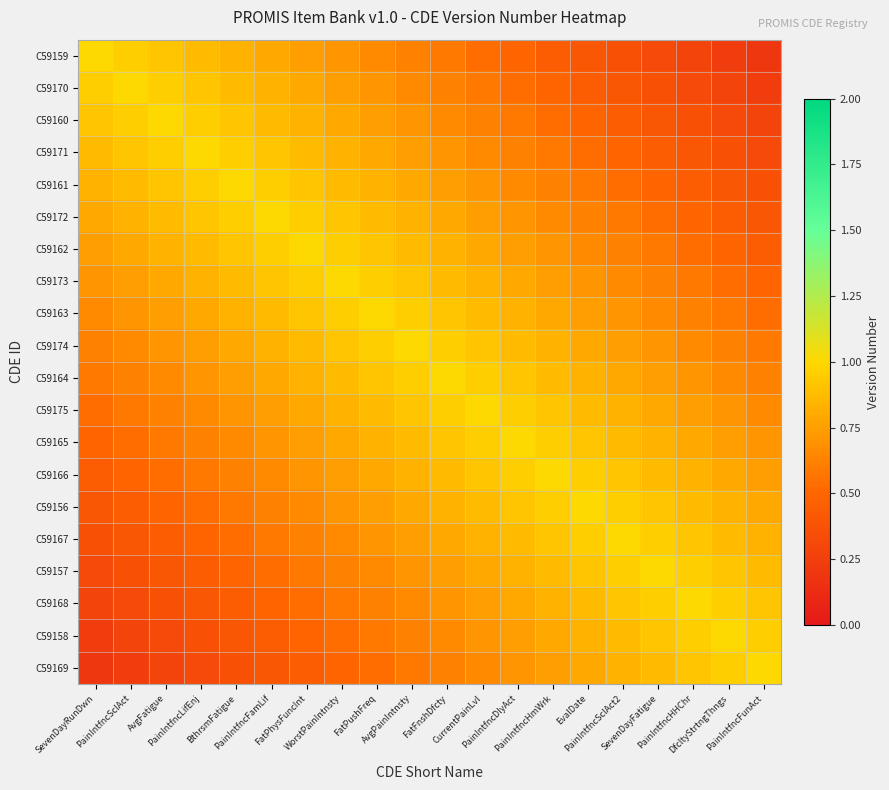

Reading left to right, extract all data points from this chart.

C59159: SevenDayRunDwn=1.0	PainIntfncSclAct=1.0	AvgFatigue=0.9	PainIntfncLifEnj=0.9	BthrsmFatigue=0.8	PainIntfncFamLif=0.8	FatPhysFuncInt=0.7	WorstPainIntnsty=0.7	FatPushFreq=0.7	AvgPainIntnsty=0.6	FatFnshDfcty=0.6	CurrentPainLvl=0.5	PainIntfncDlyAct=0.5	PainIntfncHmWrk=0.5	EvalDate=0.4	PainIntfncSclAct2=0.4	SevenDayFatigue=0.3	PainIntfncHHChr=0.3	DfcltyStrtngThngs=0.2	PainIntfncFunAct=0.2
C59170: SevenDayRunDwn=1.0	PainIntfncSclAct=1.0	AvgFatigue=1.0	PainIntfncLifEnj=0.9	BthrsmFatigue=0.9	PainIntfncFamLif=0.8	FatPhysFuncInt=0.8	WorstPainIntnsty=0.7	FatPushFreq=0.7	AvgPainIntnsty=0.7	FatFnshDfcty=0.6	CurrentPainLvl=0.6	PainIntfncDlyAct=0.5	PainIntfncHmWrk=0.5	EvalDate=0.5	PainIntfncSclAct2=0.4	SevenDayFatigue=0.4	PainIntfncHHChr=0.3	DfcltyStrtngThngs=0.3	PainIntfncFunAct=0.2
C59160: SevenDayRunDwn=0.9	PainIntfncSclAct=1.0	AvgFatigue=1.0	PainIntfncLifEnj=1.0	BthrsmFatigue=0.9	PainIntfncFamLif=0.9	FatPhysFuncInt=0.8	WorstPainIntnsty=0.8	FatPushFreq=0.7	AvgPainIntnsty=0.7	FatFnshDfcty=0.7	CurrentPainLvl=0.6	PainIntfncDlyAct=0.6	PainIntfncHmWrk=0.5	EvalDate=0.5	PainIntfncSclAct2=0.5	SevenDayFatigue=0.4	PainIntfncHHChr=0.4	DfcltyStrtngThngs=0.3	PainIntfncFunAct=0.3
C59171: SevenDayRunDwn=0.9	PainIntfncSclAct=0.9	AvgFatigue=1.0	PainIntfncLifEnj=1.0	BthrsmFatigue=1.0	PainIntfncFamLif=0.9	FatPhysFuncInt=0.9	WorstPainIntnsty=0.8	FatPushFreq=0.8	AvgPainIntnsty=0.7	FatFnshDfcty=0.7	CurrentPainLvl=0.7	PainIntfncDlyAct=0.6	PainIntfncHmWrk=0.6	EvalDate=0.5	PainIntfncSclAct2=0.5	SevenDayFatigue=0.5	PainIntfncHHChr=0.4	DfcltyStrtngThngs=0.4	PainIntfncFunAct=0.3
C59161: SevenDayRunDwn=0.8	PainIntfncSclAct=0.9	AvgFatigue=0.9	PainIntfncLifEnj=1.0	BthrsmFatigue=1.0	PainIntfncFamLif=1.0	FatPhysFuncInt=0.9	WorstPainIntnsty=0.9	FatPushFreq=0.8	AvgPainIntnsty=0.8	FatFnshDfcty=0.7	CurrentPainLvl=0.7	PainIntfncDlyAct=0.7	PainIntfncHmWrk=0.6	EvalDate=0.6	PainIntfncSclAct2=0.5	SevenDayFatigue=0.5	PainIntfncHHChr=0.5	DfcltyStrtngThngs=0.4	PainIntfncFunAct=0.4
C59172: SevenDayRunDwn=0.8	PainIntfncSclAct=0.8	AvgFatigue=0.9	PainIntfncLifEnj=0.9	BthrsmFatigue=1.0	PainIntfncFamLif=1.0	FatPhysFuncInt=1.0	WorstPainIntnsty=0.9	FatPushFreq=0.9	AvgPainIntnsty=0.8	FatFnshDfcty=0.8	CurrentPainLvl=0.7	PainIntfncDlyAct=0.7	PainIntfncHmWrk=0.7	EvalDate=0.6	PainIntfncSclAct2=0.6	SevenDayFatigue=0.5	PainIntfncHHChr=0.5	DfcltyStrtngThngs=0.5	PainIntfncFunAct=0.4
C59162: SevenDayRunDwn=0.7	PainIntfncSclAct=0.8	AvgFatigue=0.8	PainIntfncLifEnj=0.9	BthrsmFatigue=0.9	PainIntfncFamLif=1.0	FatPhysFuncInt=1.0	WorstPainIntnsty=1.0	FatPushFreq=0.9	AvgPainIntnsty=0.9	FatFnshDfcty=0.8	CurrentPainLvl=0.8	PainIntfncDlyAct=0.7	PainIntfncHmWrk=0.7	EvalDate=0.7	PainIntfncSclAct2=0.6	SevenDayFatigue=0.6	PainIntfncHHChr=0.5	DfcltyStrtngThngs=0.5	PainIntfncFunAct=0.5
C59173: SevenDayRunDwn=0.7	PainIntfncSclAct=0.7	AvgFatigue=0.8	PainIntfncLifEnj=0.8	BthrsmFatigue=0.9	PainIntfncFamLif=0.9	FatPhysFuncInt=1.0	WorstPainIntnsty=1.0	FatPushFreq=1.0	AvgPainIntnsty=0.9	FatFnshDfcty=0.9	CurrentPainLvl=0.8	PainIntfncDlyAct=0.8	PainIntfncHmWrk=0.7	EvalDate=0.7	PainIntfncSclAct2=0.7	SevenDayFatigue=0.6	PainIntfncHHChr=0.6	DfcltyStrtngThngs=0.5	PainIntfncFunAct=0.5
C59163: SevenDayRunDwn=0.7	PainIntfncSclAct=0.7	AvgFatigue=0.7	PainIntfncLifEnj=0.8	BthrsmFatigue=0.8	PainIntfncFamLif=0.9	FatPhysFuncInt=0.9	WorstPainIntnsty=1.0	FatPushFreq=1.0	AvgPainIntnsty=1.0	FatFnshDfcty=0.9	CurrentPainLvl=0.9	PainIntfncDlyAct=0.8	PainIntfncHmWrk=0.8	EvalDate=0.7	PainIntfncSclAct2=0.7	SevenDayFatigue=0.7	PainIntfncHHChr=0.6	DfcltyStrtngThngs=0.6	PainIntfncFunAct=0.5
C59174: SevenDayRunDwn=0.6	PainIntfncSclAct=0.7	AvgFatigue=0.7	PainIntfncLifEnj=0.7	BthrsmFatigue=0.8	PainIntfncFamLif=0.8	FatPhysFuncInt=0.9	WorstPainIntnsty=0.9	FatPushFreq=1.0	AvgPainIntnsty=1.0	FatFnshDfcty=1.0	CurrentPainLvl=0.9	PainIntfncDlyAct=0.9	PainIntfncHmWrk=0.8	EvalDate=0.8	PainIntfncSclAct2=0.7	SevenDayFatigue=0.7	PainIntfncHHChr=0.7	DfcltyStrtngThngs=0.6	PainIntfncFunAct=0.6
C59164: SevenDayRunDwn=0.6	PainIntfncSclAct=0.6	AvgFatigue=0.7	PainIntfncLifEnj=0.7	BthrsmFatigue=0.7	PainIntfncFamLif=0.8	FatPhysFuncInt=0.8	WorstPainIntnsty=0.9	FatPushFreq=0.9	AvgPainIntnsty=1.0	FatFnshDfcty=1.0	CurrentPainLvl=1.0	PainIntfncDlyAct=0.9	PainIntfncHmWrk=0.9	EvalDate=0.8	PainIntfncSclAct2=0.8	SevenDayFatigue=0.7	PainIntfncHHChr=0.7	DfcltyStrtngThngs=0.7	PainIntfncFunAct=0.6
C59175: SevenDayRunDwn=0.5	PainIntfncSclAct=0.6	AvgFatigue=0.6	PainIntfncLifEnj=0.7	BthrsmFatigue=0.7	PainIntfncFamLif=0.7	FatPhysFuncInt=0.8	WorstPainIntnsty=0.8	FatPushFreq=0.9	AvgPainIntnsty=0.9	FatFnshDfcty=1.0	CurrentPainLvl=1.0	PainIntfncDlyAct=1.0	PainIntfncHmWrk=0.9	EvalDate=0.9	PainIntfncSclAct2=0.8	SevenDayFatigue=0.8	PainIntfncHHChr=0.7	DfcltyStrtngThngs=0.7	PainIntfncFunAct=0.7
C59165: SevenDayRunDwn=0.5	PainIntfncSclAct=0.5	AvgFatigue=0.6	PainIntfncLifEnj=0.6	BthrsmFatigue=0.7	PainIntfncFamLif=0.7	FatPhysFuncInt=0.7	WorstPainIntnsty=0.8	FatPushFreq=0.8	AvgPainIntnsty=0.9	FatFnshDfcty=0.9	CurrentPainLvl=1.0	PainIntfncDlyAct=1.0	PainIntfncHmWrk=1.0	EvalDate=0.9	PainIntfncSclAct2=0.9	SevenDayFatigue=0.8	PainIntfncHHChr=0.8	DfcltyStrtngThngs=0.7	PainIntfncFunAct=0.7
C59166: SevenDayRunDwn=0.5	PainIntfncSclAct=0.5	AvgFatigue=0.5	PainIntfncLifEnj=0.6	BthrsmFatigue=0.6	PainIntfncFamLif=0.7	FatPhysFuncInt=0.7	WorstPainIntnsty=0.7	FatPushFreq=0.8	AvgPainIntnsty=0.8	FatFnshDfcty=0.9	CurrentPainLvl=0.9	PainIntfncDlyAct=1.0	PainIntfncHmWrk=1.0	EvalDate=1.0	PainIntfncSclAct2=0.9	SevenDayFatigue=0.9	PainIntfncHHChr=0.8	DfcltyStrtngThngs=0.8	PainIntfncFunAct=0.7
C59156: SevenDayRunDwn=0.4	PainIntfncSclAct=0.5	AvgFatigue=0.5	PainIntfncLifEnj=0.5	BthrsmFatigue=0.6	PainIntfncFamLif=0.6	FatPhysFuncInt=0.7	WorstPainIntnsty=0.7	FatPushFreq=0.7	AvgPainIntnsty=0.8	FatFnshDfcty=0.8	CurrentPainLvl=0.9	PainIntfncDlyAct=0.9	PainIntfncHmWrk=1.0	EvalDate=1.0	PainIntfncSclAct2=1.0	SevenDayFatigue=0.9	PainIntfncHHChr=0.9	DfcltyStrtngThngs=0.8	PainIntfncFunAct=0.8
C59167: SevenDayRunDwn=0.4	PainIntfncSclAct=0.4	AvgFatigue=0.5	PainIntfncLifEnj=0.5	BthrsmFatigue=0.5	PainIntfncFamLif=0.6	FatPhysFuncInt=0.6	WorstPainIntnsty=0.7	FatPushFreq=0.7	AvgPainIntnsty=0.7	FatFnshDfcty=0.8	CurrentPainLvl=0.8	PainIntfncDlyAct=0.9	PainIntfncHmWrk=0.9	EvalDate=1.0	PainIntfncSclAct2=1.0	SevenDayFatigue=1.0	PainIntfncHHChr=0.9	DfcltyStrtngThngs=0.9	PainIntfncFunAct=0.8
C59157: SevenDayRunDwn=0.3	PainIntfncSclAct=0.4	AvgFatigue=0.4	PainIntfncLifEnj=0.5	BthrsmFatigue=0.5	PainIntfncFamLif=0.5	FatPhysFuncInt=0.6	WorstPainIntnsty=0.6	FatPushFreq=0.7	AvgPainIntnsty=0.7	FatFnshDfcty=0.7	CurrentPainLvl=0.8	PainIntfncDlyAct=0.8	PainIntfncHmWrk=0.9	EvalDate=0.9	PainIntfncSclAct2=1.0	SevenDayFatigue=1.0	PainIntfncHHChr=1.0	DfcltyStrtngThngs=0.9	PainIntfncFunAct=0.9
C59168: SevenDayRunDwn=0.3	PainIntfncSclAct=0.3	AvgFatigue=0.4	PainIntfncLifEnj=0.4	BthrsmFatigue=0.5	PainIntfncFamLif=0.5	FatPhysFuncInt=0.5	WorstPainIntnsty=0.6	FatPushFreq=0.6	AvgPainIntnsty=0.7	FatFnshDfcty=0.7	CurrentPainLvl=0.7	PainIntfncDlyAct=0.8	PainIntfncHmWrk=0.8	EvalDate=0.9	PainIntfncSclAct2=0.9	SevenDayFatigue=1.0	PainIntfncHHChr=1.0	DfcltyStrtngThngs=1.0	PainIntfncFunAct=0.9
C59158: SevenDayRunDwn=0.2	PainIntfncSclAct=0.3	AvgFatigue=0.3	PainIntfncLifEnj=0.4	BthrsmFatigue=0.4	PainIntfncFamLif=0.5	FatPhysFuncInt=0.5	WorstPainIntnsty=0.5	FatPushFreq=0.6	AvgPainIntnsty=0.6	FatFnshDfcty=0.7	CurrentPainLvl=0.7	PainIntfncDlyAct=0.7	PainIntfncHmWrk=0.8	EvalDate=0.8	PainIntfncSclAct2=0.9	SevenDayFatigue=0.9	PainIntfncHHChr=1.0	DfcltyStrtngThngs=1.0	PainIntfncFunAct=1.0
C59169: SevenDayRunDwn=0.2	PainIntfncSclAct=0.2	AvgFatigue=0.3	PainIntfncLifEnj=0.3	BthrsmFatigue=0.4	PainIntfncFamLif=0.4	FatPhysFuncInt=0.5	WorstPainIntnsty=0.5	FatPushFreq=0.5	AvgPainIntnsty=0.6	FatFnshDfcty=0.6	CurrentPainLvl=0.7	PainIntfncDlyAct=0.7	PainIntfncHmWrk=0.7	EvalDate=0.8	PainIntfncSclAct2=0.8	SevenDayFatigue=0.9	PainIntfncHHChr=0.9	DfcltyStrtngThngs=1.0	PainIntfncFunAct=1.0